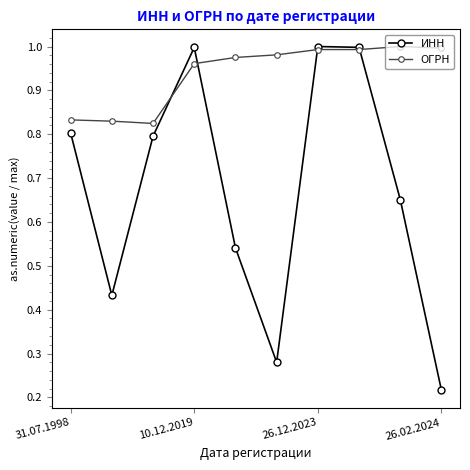

Which series has the widest spread of values?

ИНН